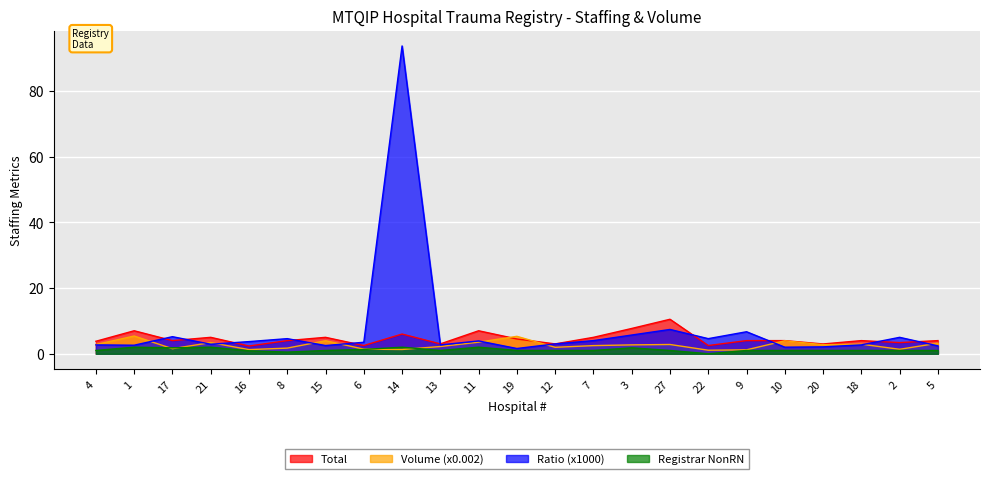

What is the approximate value of Volume at 14?

1.3